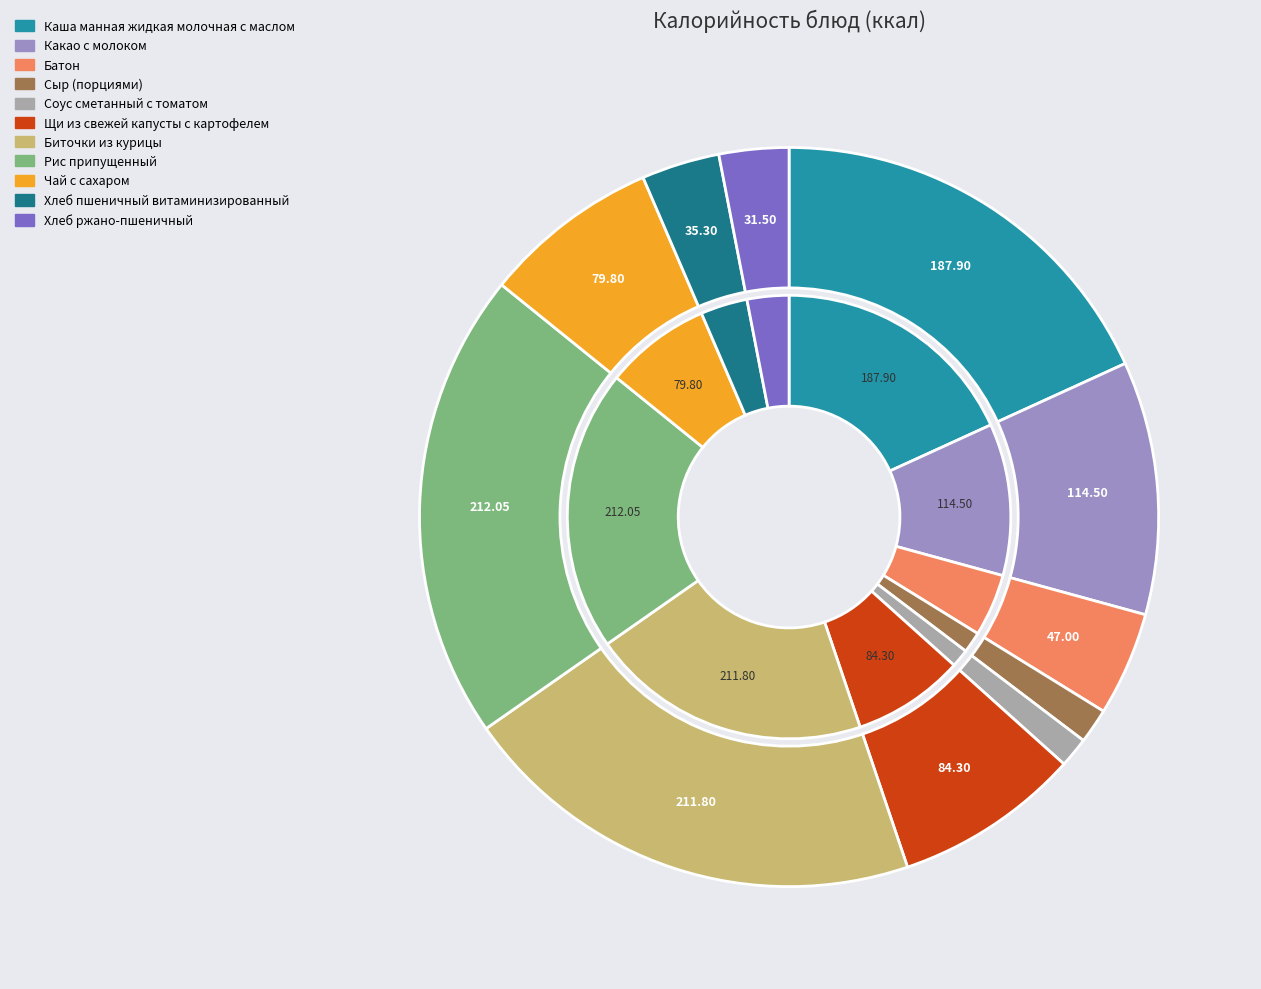

Which category has the biggest portion of the pie?

Рис припущенный